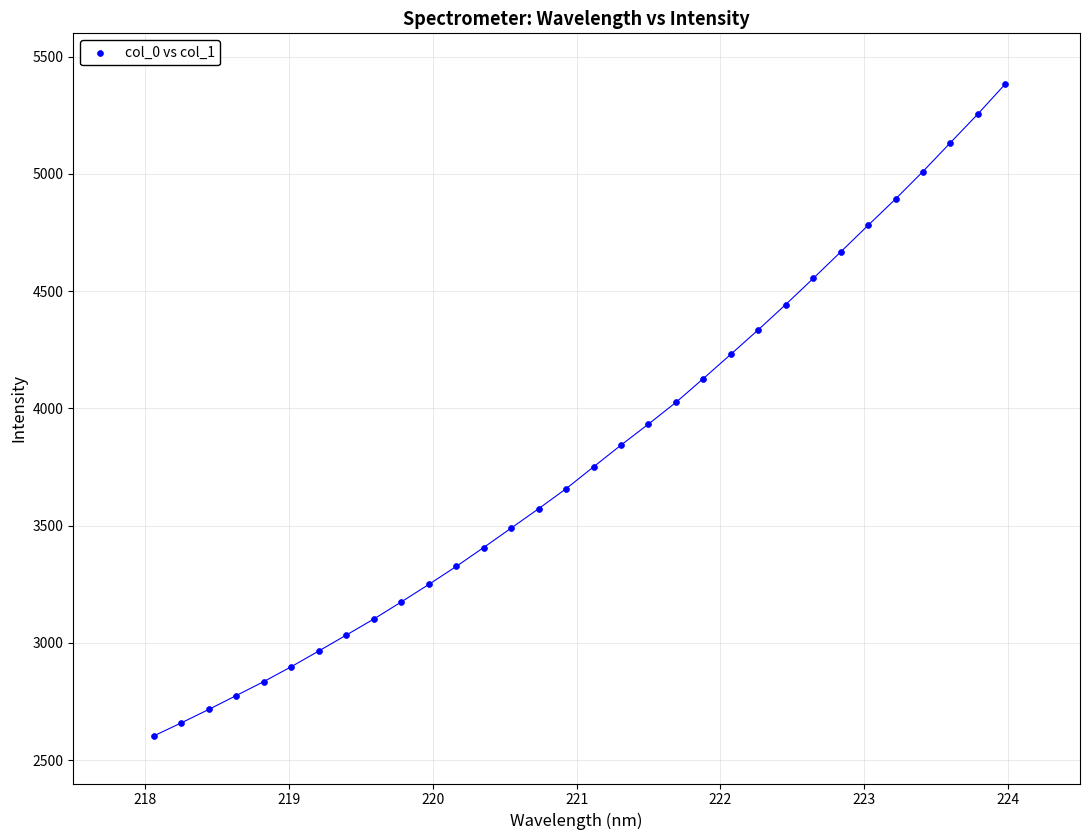

What is the range of X values (max minus min)?

5.9